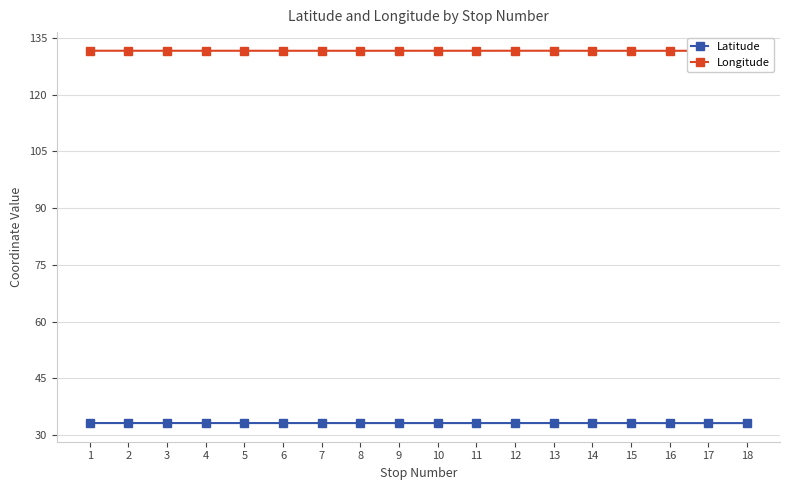

What is the sum of all Longitude values?

2369.1